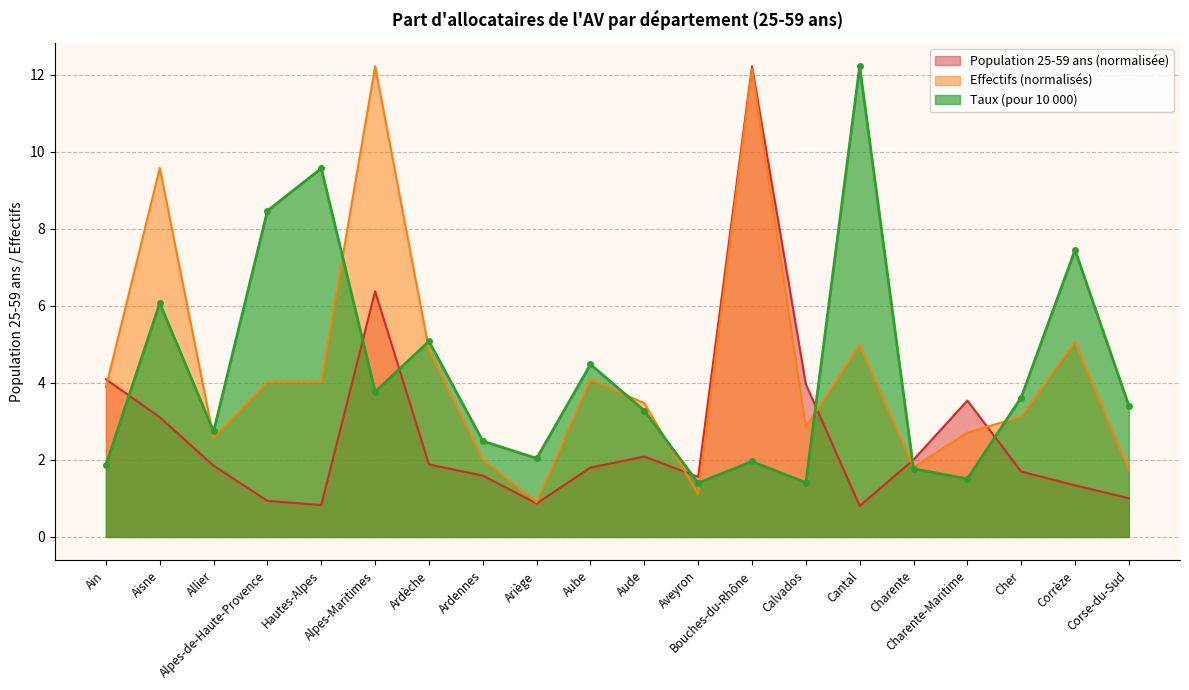

How many values in the Effectifs series exceed 3?

12